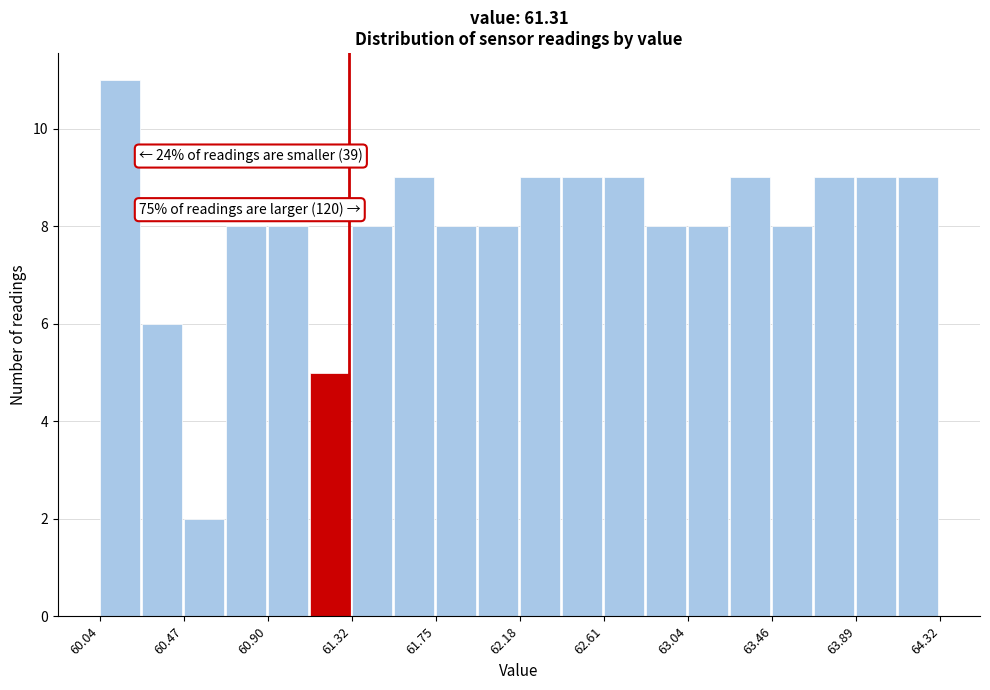

Which range on the x-axis has the tallest bar?

60.05 to 60.25